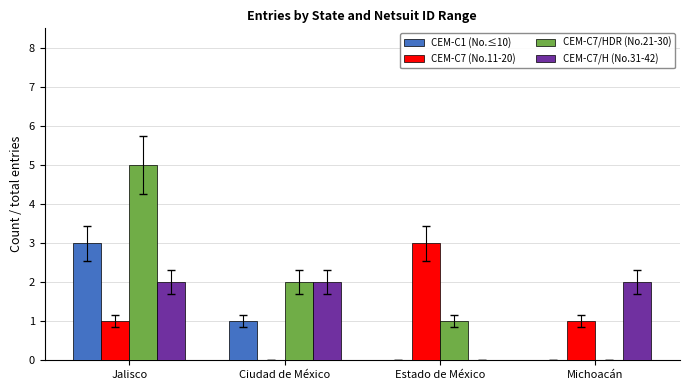

Reading left to right, what are all the values shown in this chart?

CEM-C1 (No.≤10): 3	1	0	0
CEM-C7 (No.11-20): 1	0	3	1
CEM-C7/HDR (No.21-30): 5	2	1	0
CEM-C7/H (No.31-42): 2	2	0	2